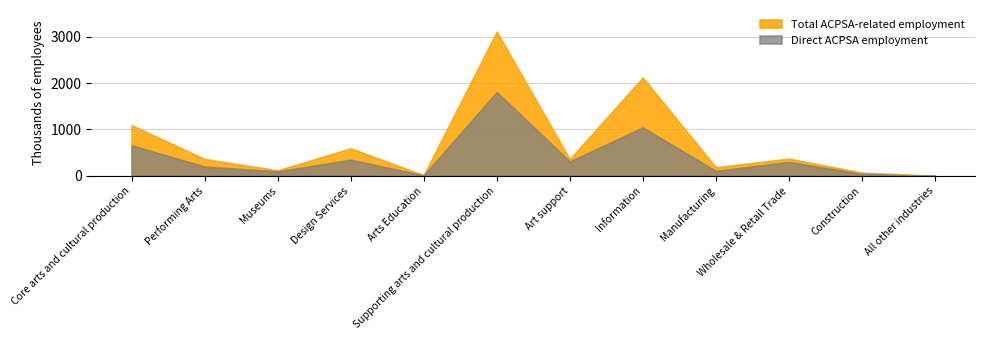

Where is the first local maximum for Direct ACPSA employment?

Design Services